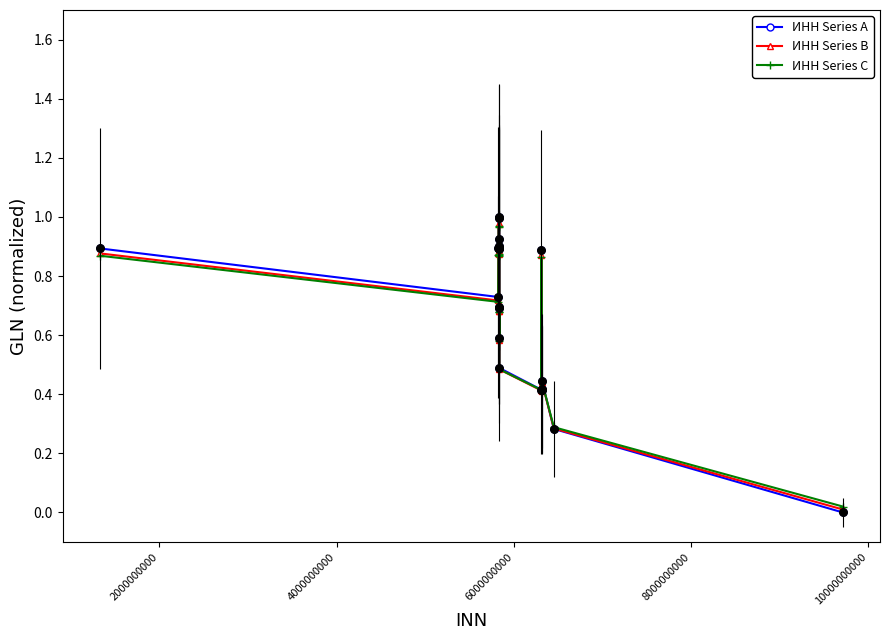

What is the value of the ИНН Series B point at the 13th from the left?

0.5